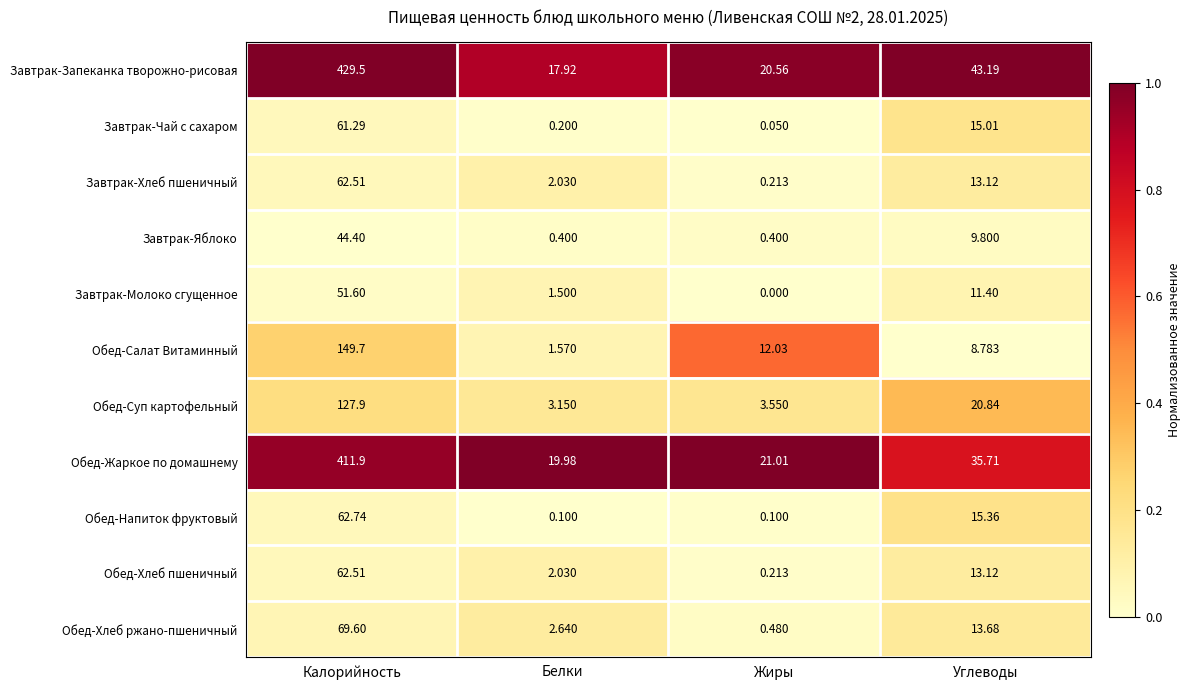

At which category is the sum across all series the highest?

Калорийность